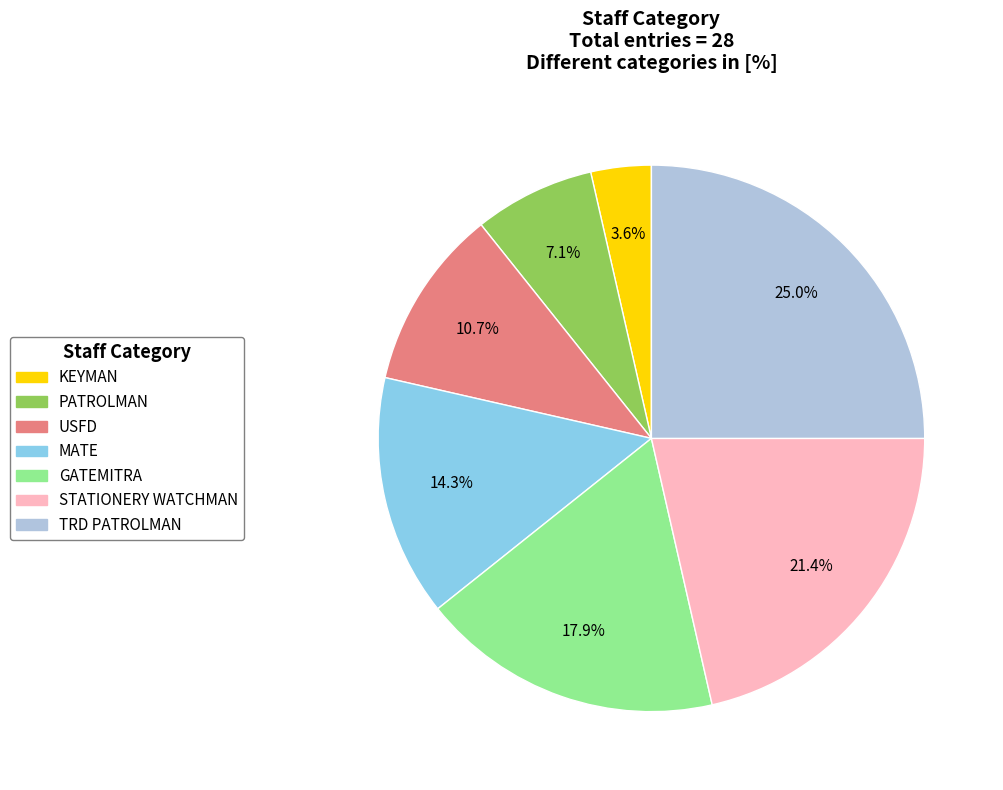

To the nearest percent, what is the combined percentage of PATROLMAN and GATEMITRA?

25%